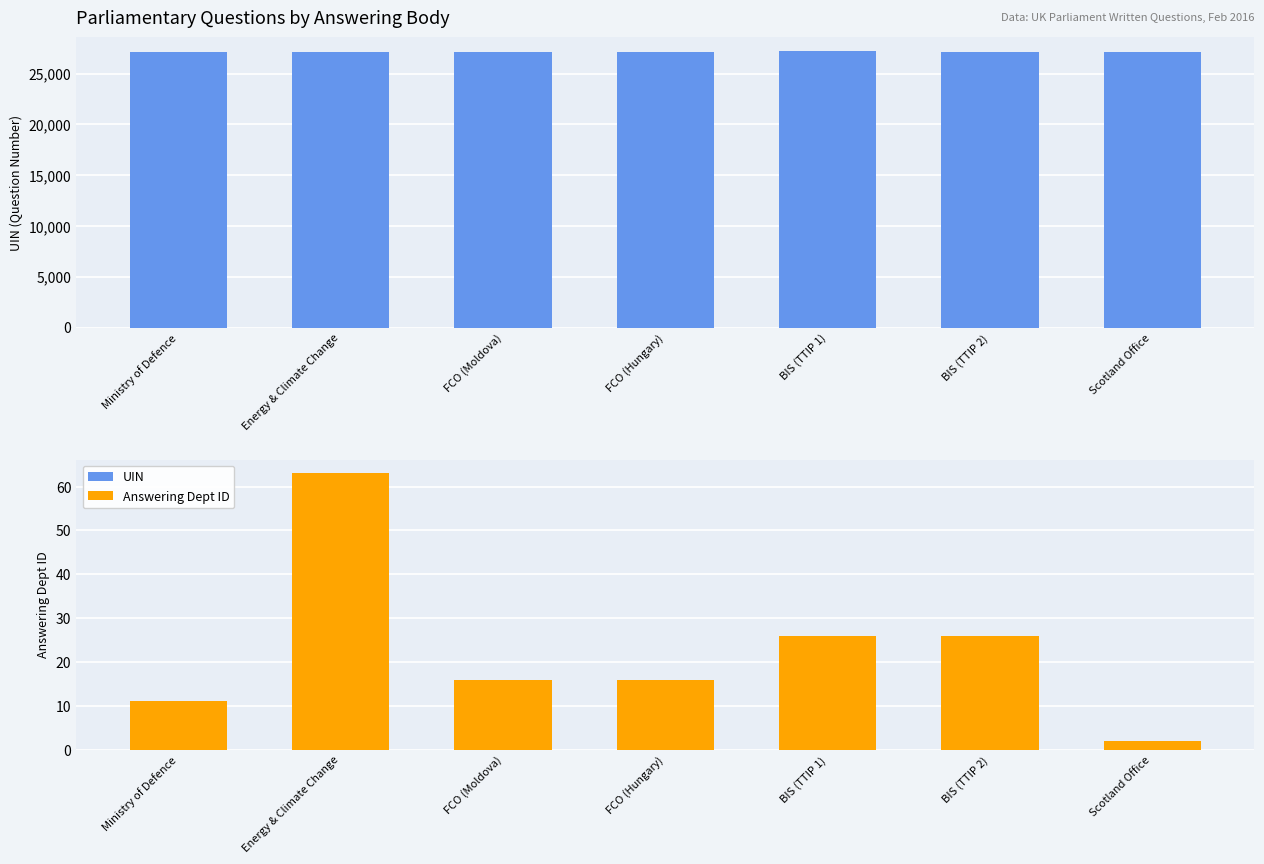

What are all the series names shown in the legend?

UIN, Answering Dept ID